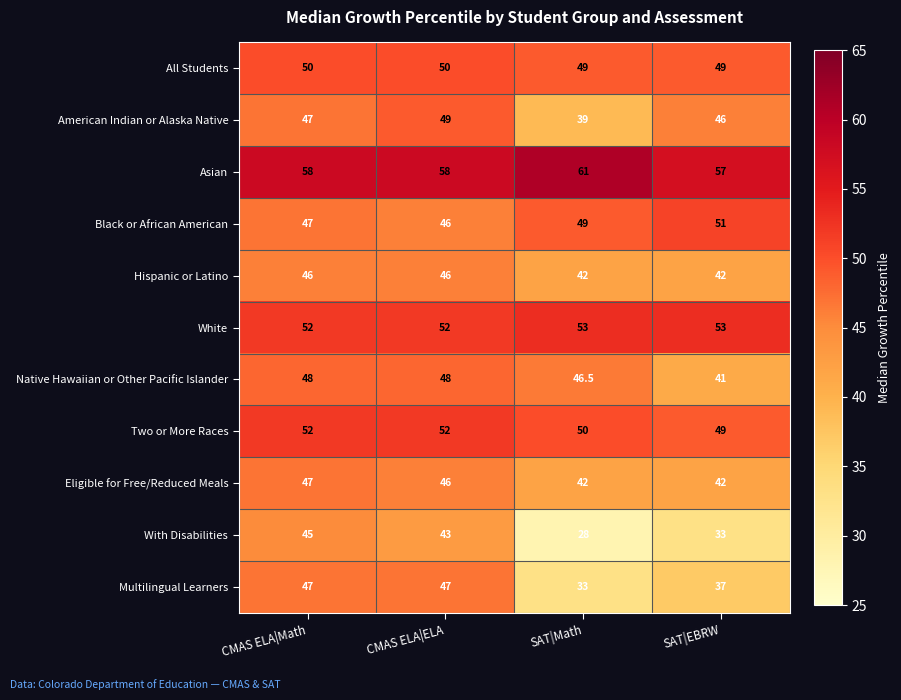

The value of Native Hawaiian or Other Pacific Islander at SAT|EBRW is 41.0. True or false?

True